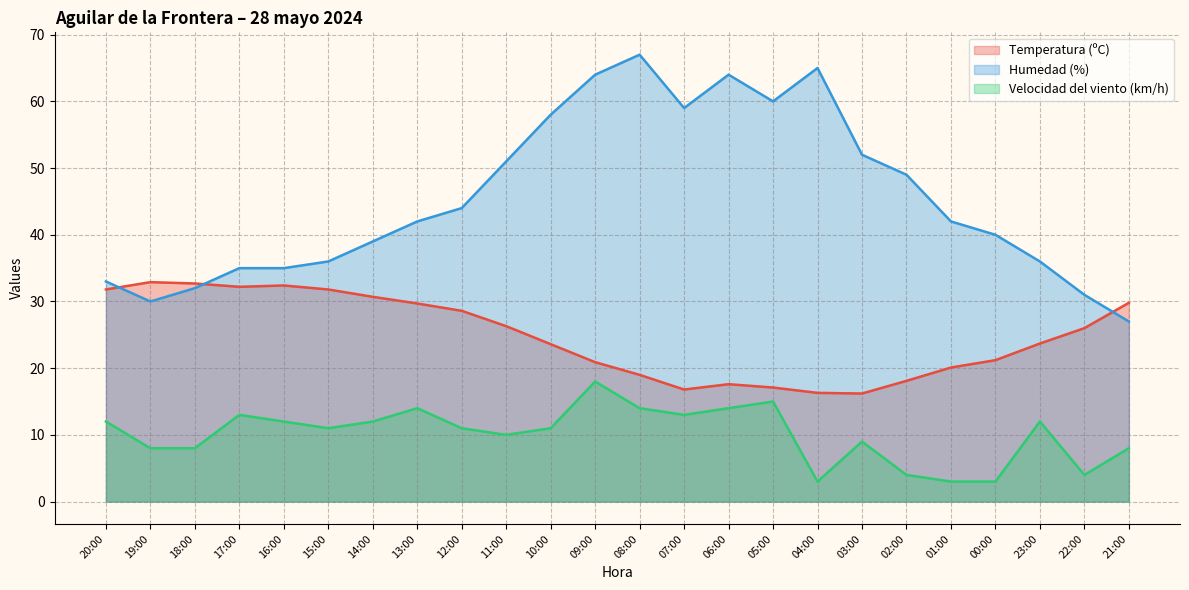

True or false: Velocidad del viento (km/h) and Humedad (%) cross at least once.

False